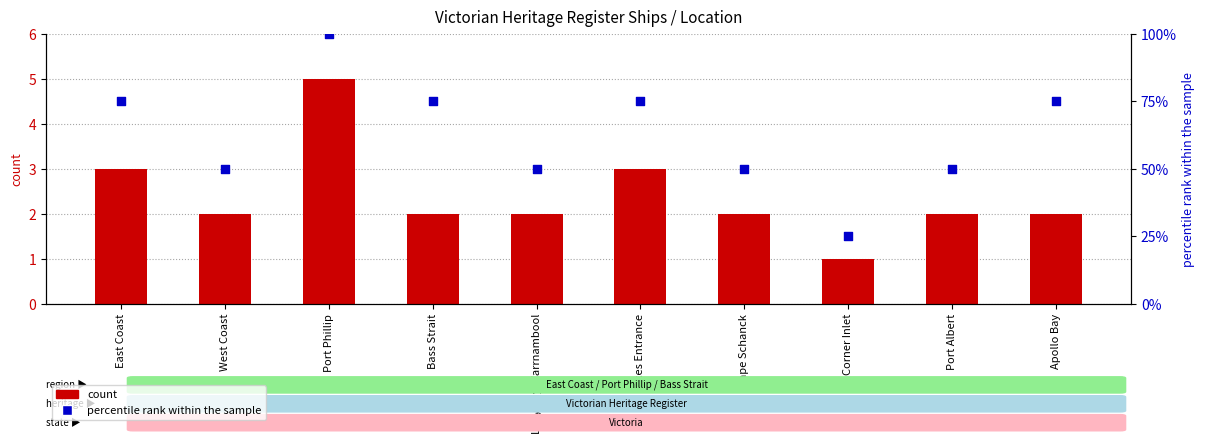

At how many categories does at least one series exceed 15?

10